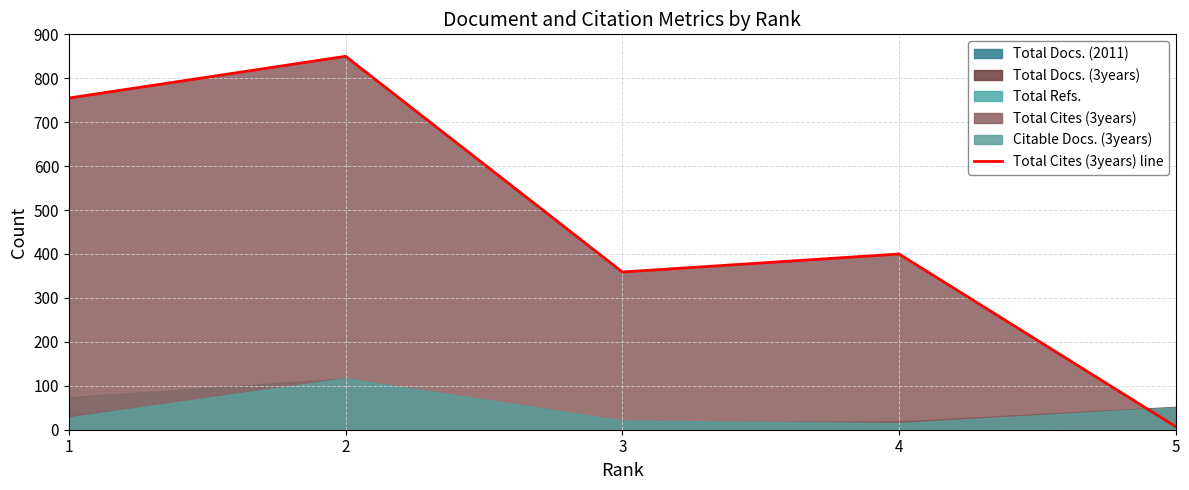

What is the change in value from 2 to 4?

-450